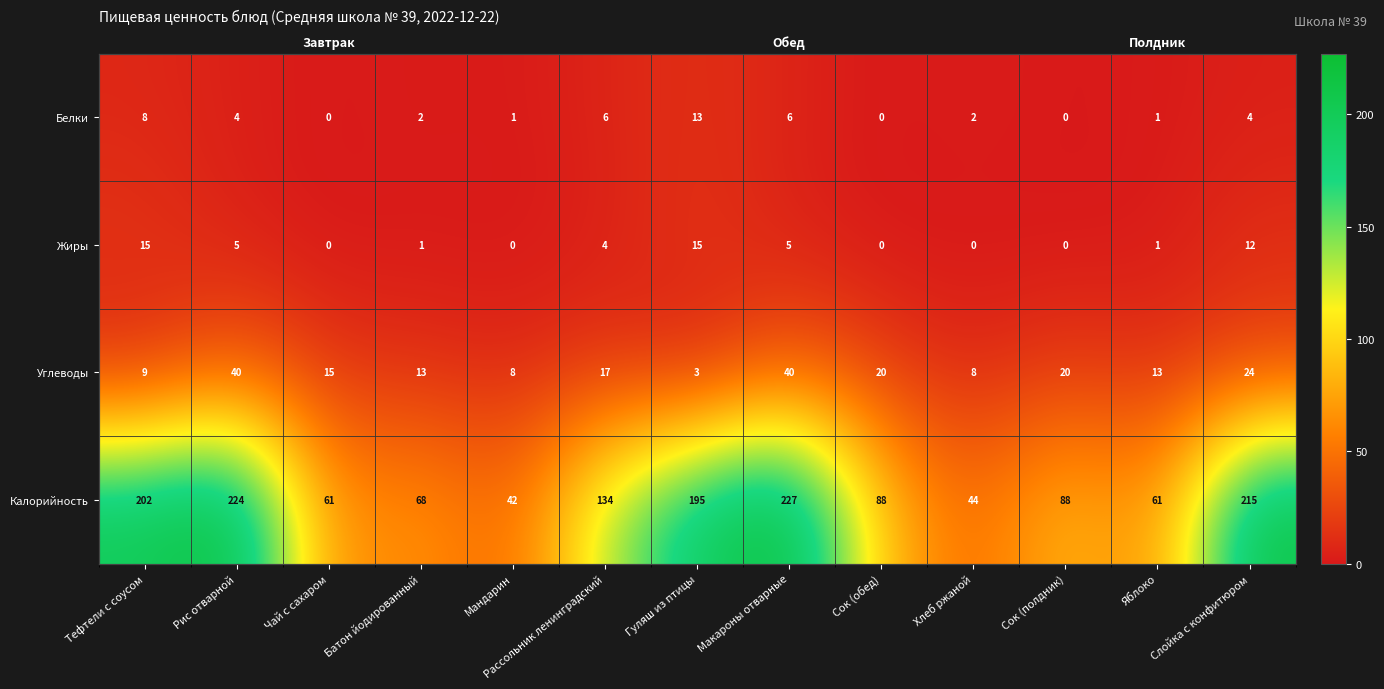

Which series changed the most between Рис отварной and Чай с сахаром?

Калорийность